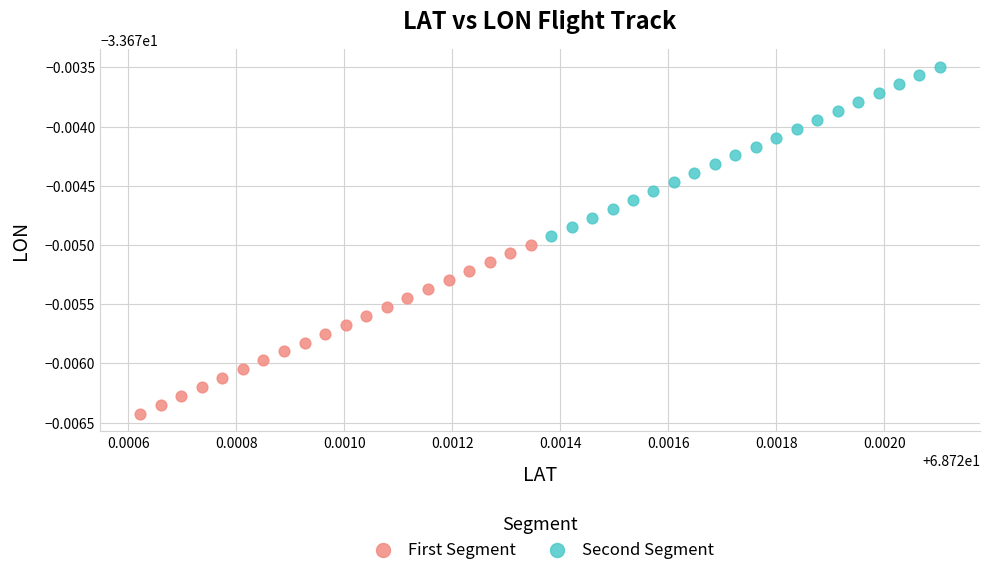

What are all the series names shown in the legend?

First Segment, Second Segment